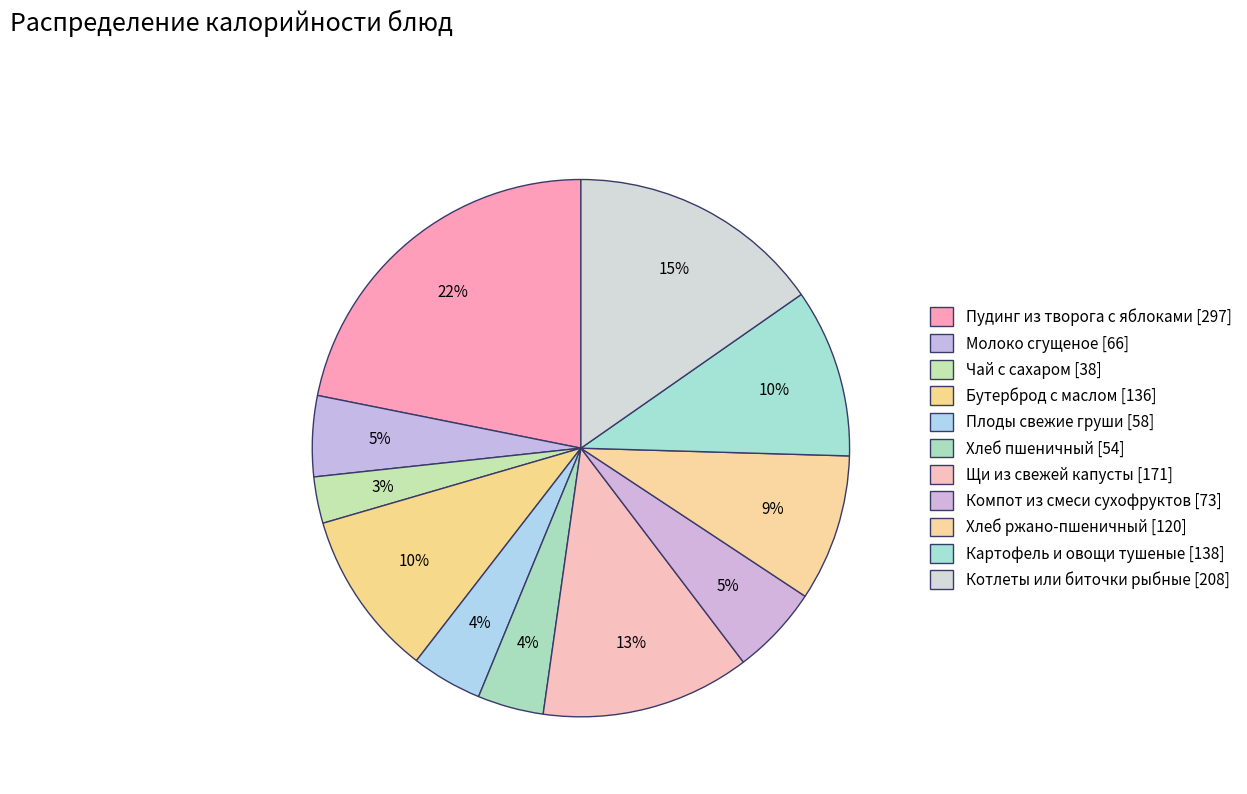

To the nearest percent, what is the difference between the largest and smallest slice percentages?

19%